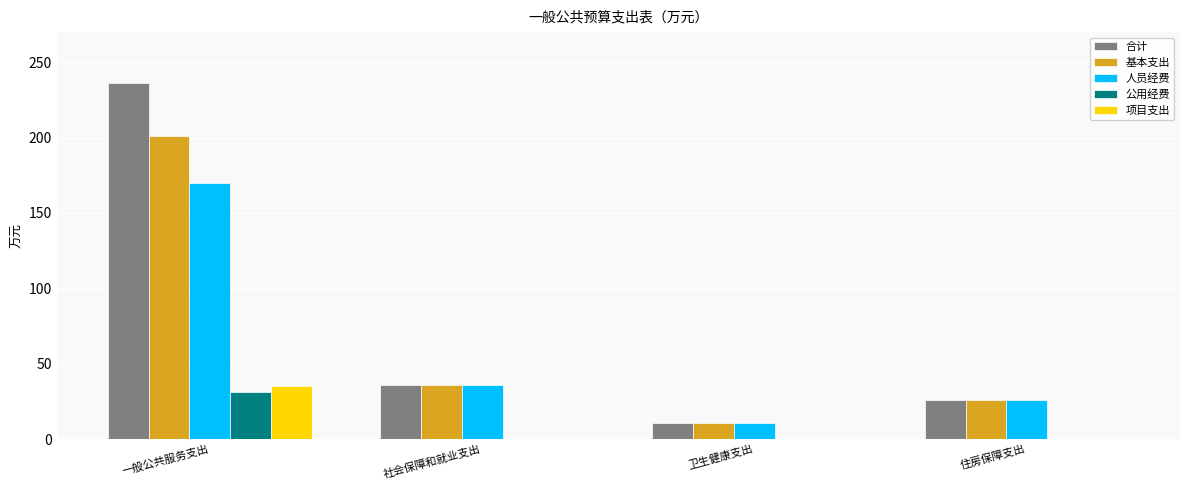

Which category has the highest value across all series?

一般公共服务支出